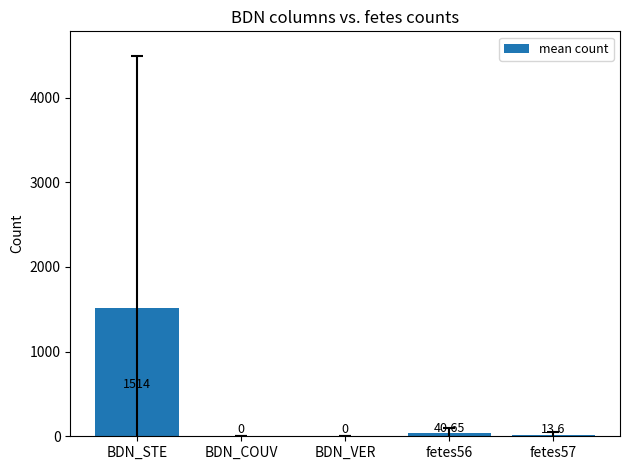

How many values are above zero?

3